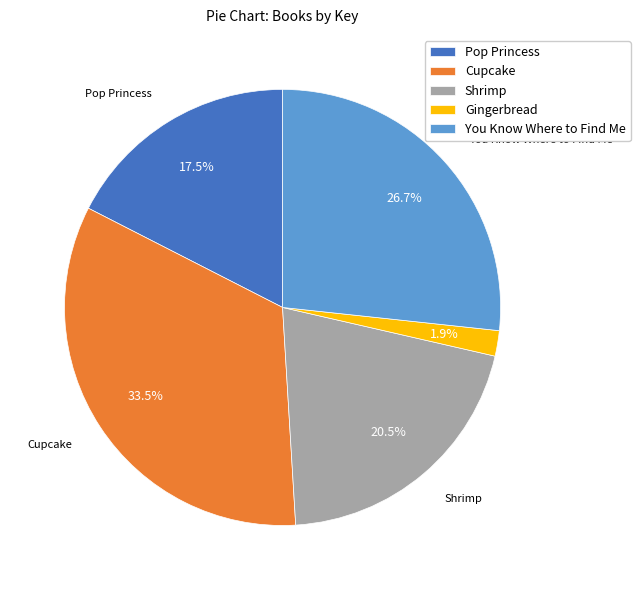

Count the number of slices in the pie.

5